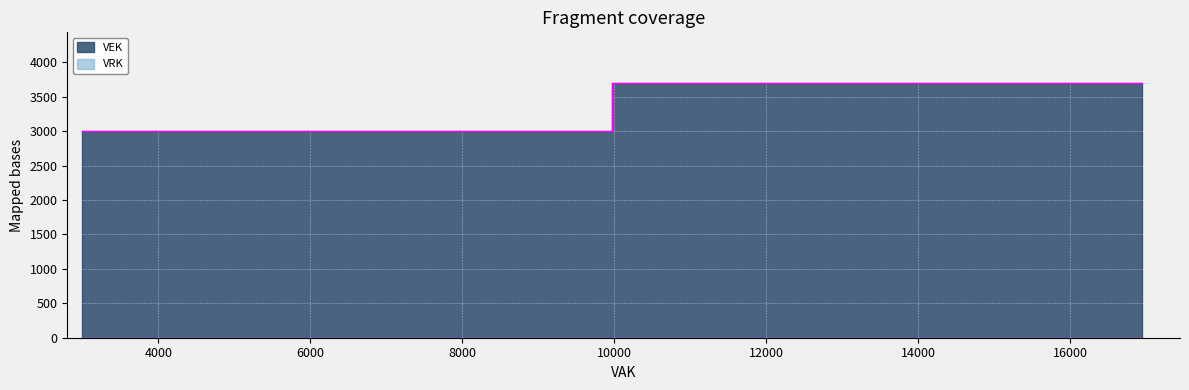

What is the smallest value displayed?

3000